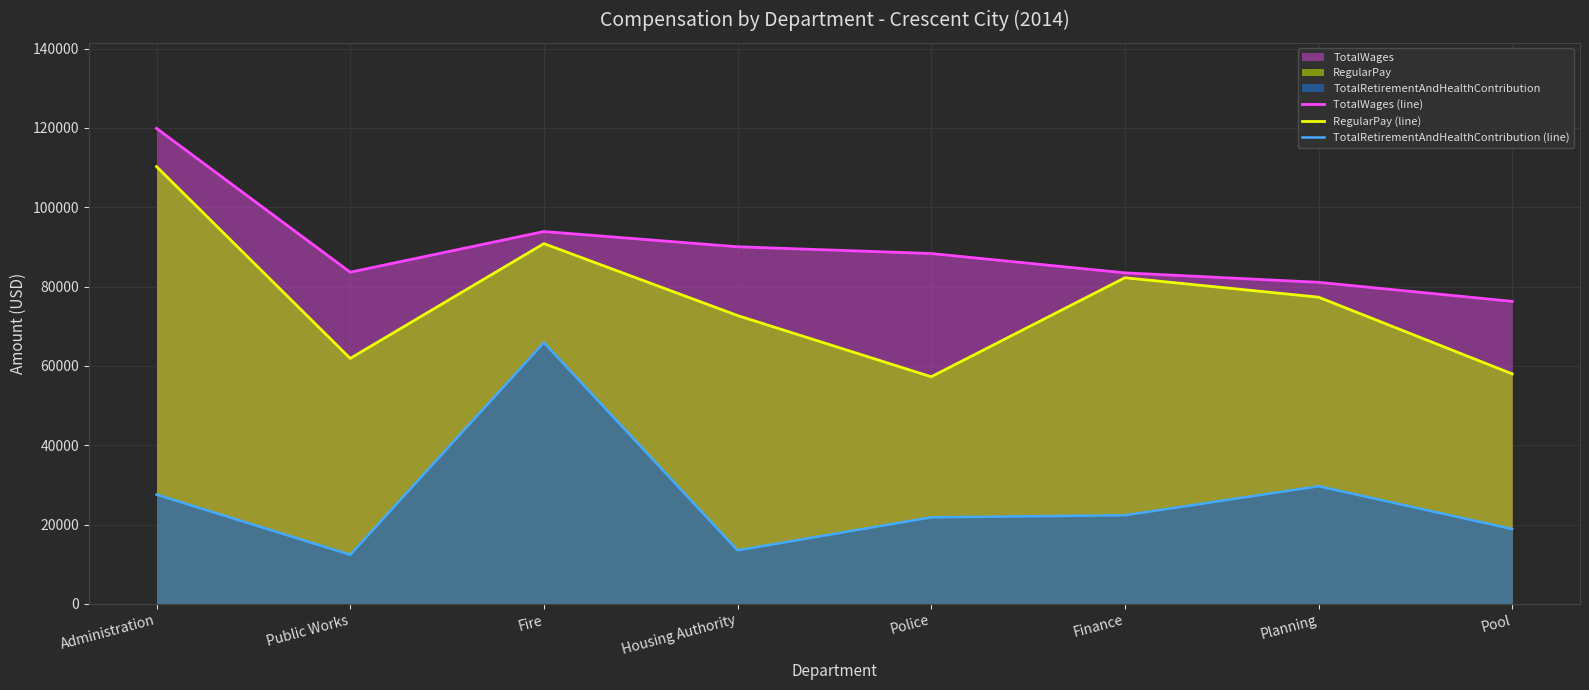

Reading left to right, transcribe all the data shown in this chart.

TotalWages (line): 119877	83616	93873	90031	88327	83455	81071	76265
RegularPay (line): 110237	61884	90826	72697	57255	82224	77323	57979
TotalRetirementAndHealthContribution (line): 27542	12379	65882	13496	21816	22339	29658	18874